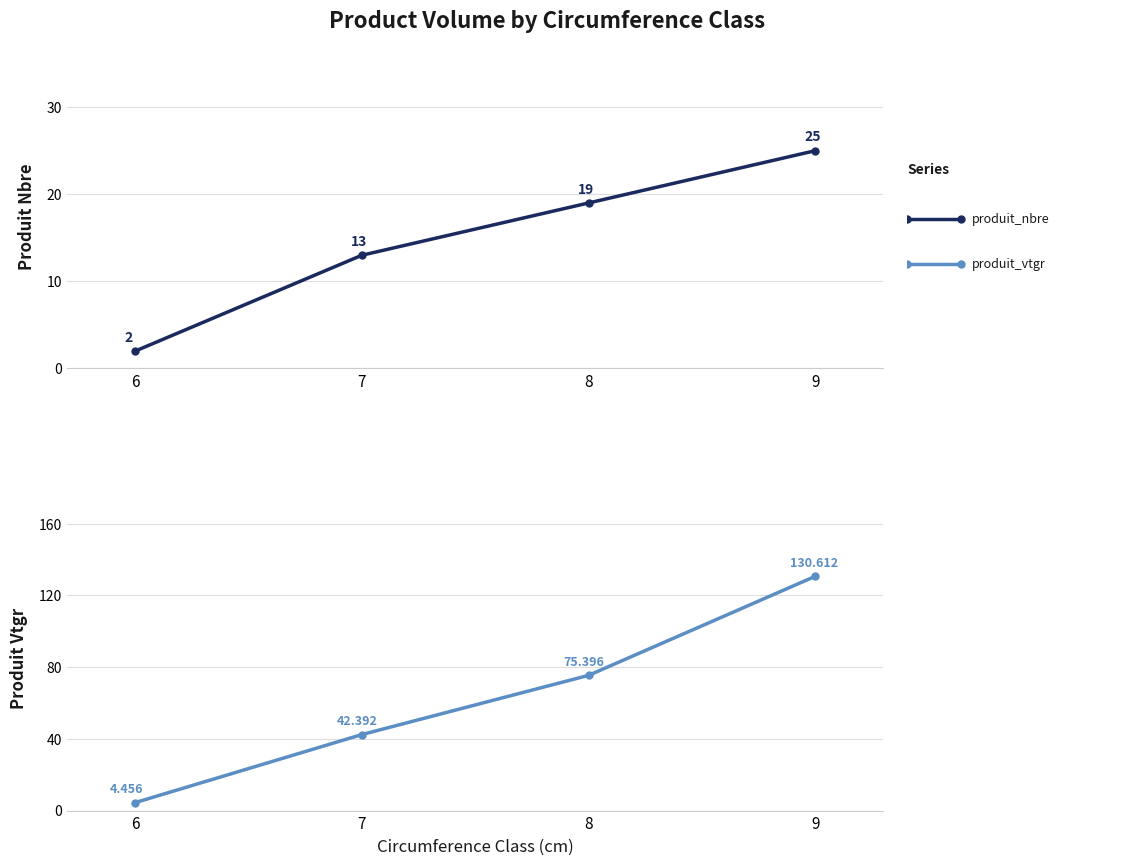

Which series changed the most between 6 and 8?

produit_vtgr